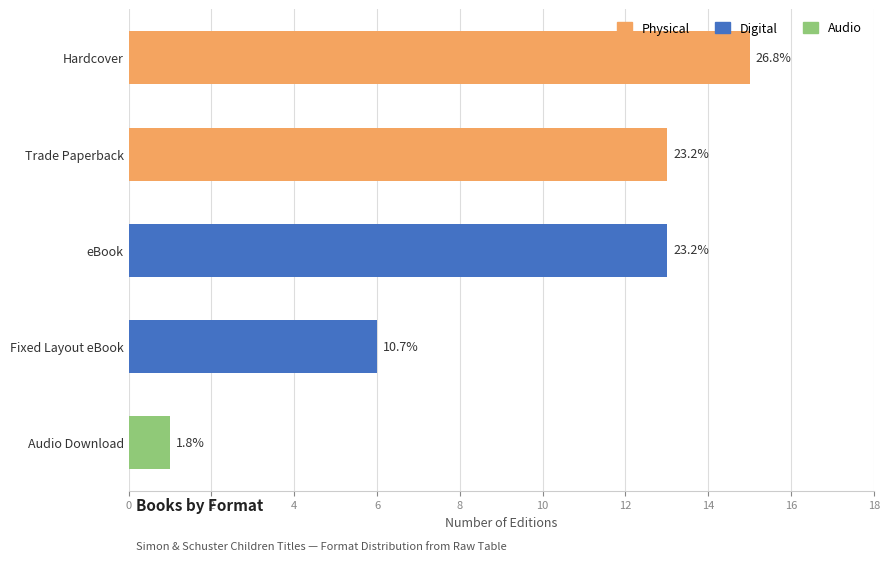

Approximately how many times larger is the value at Fixed Layout eBook compared to Audio Download?

6.0